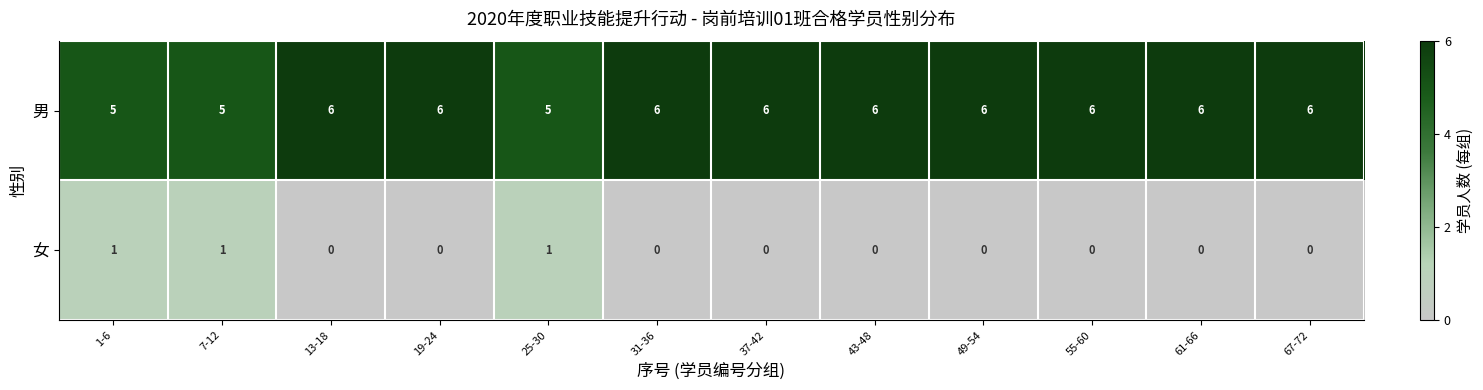

What is the spread (max minus min) of values at 1-6?

4